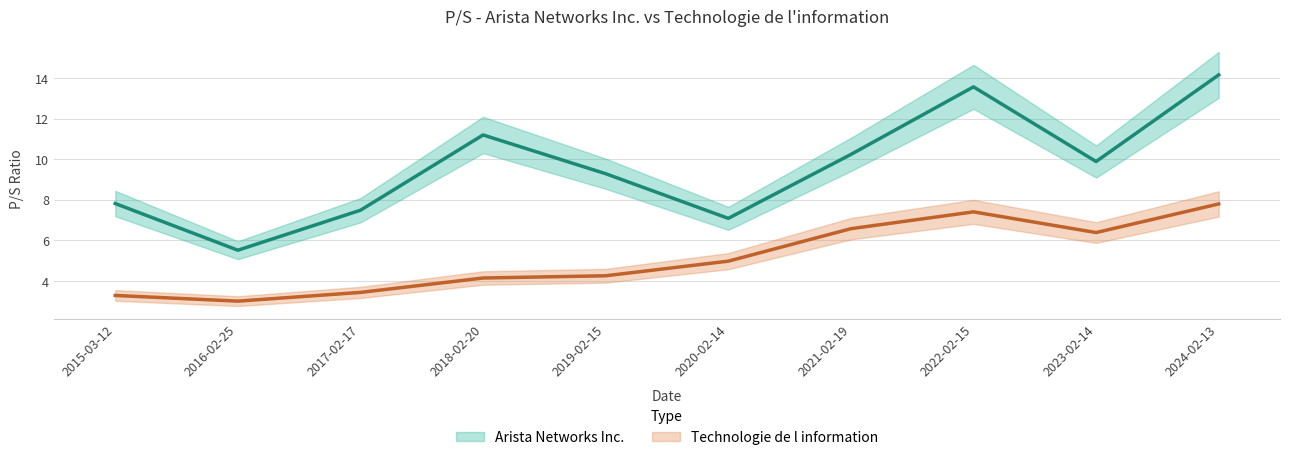

What is the average value of the Technologie de l information series?

5.1